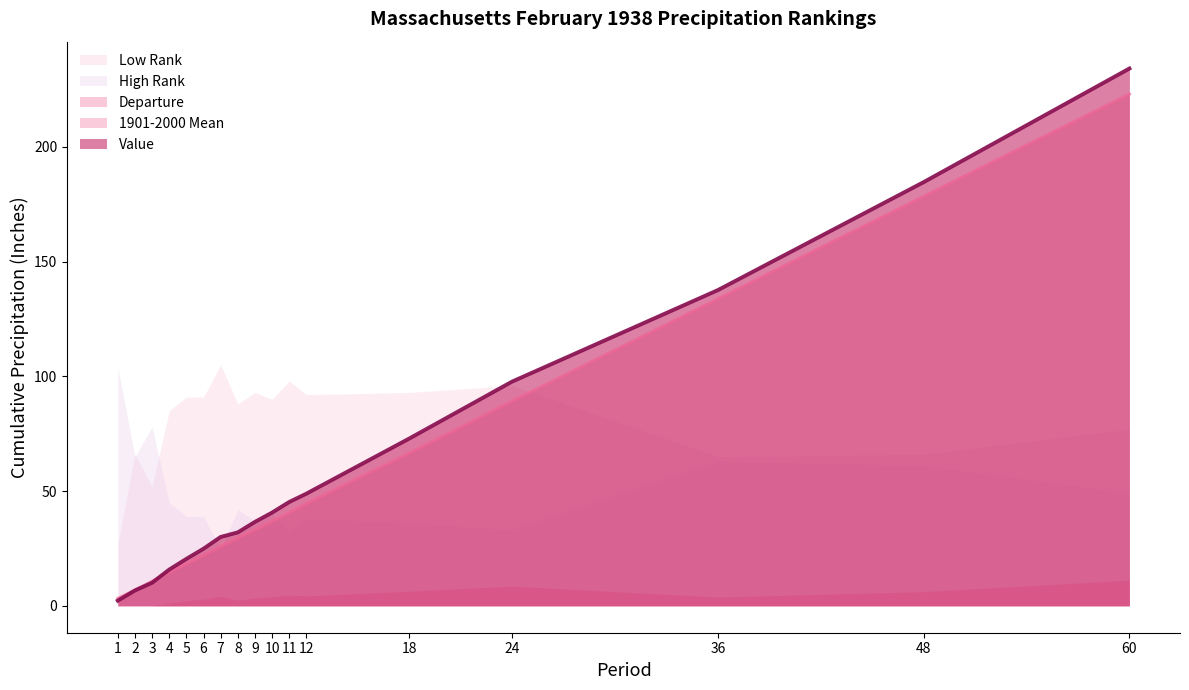

True or false: Value has a value of 9.1 at 2.

False